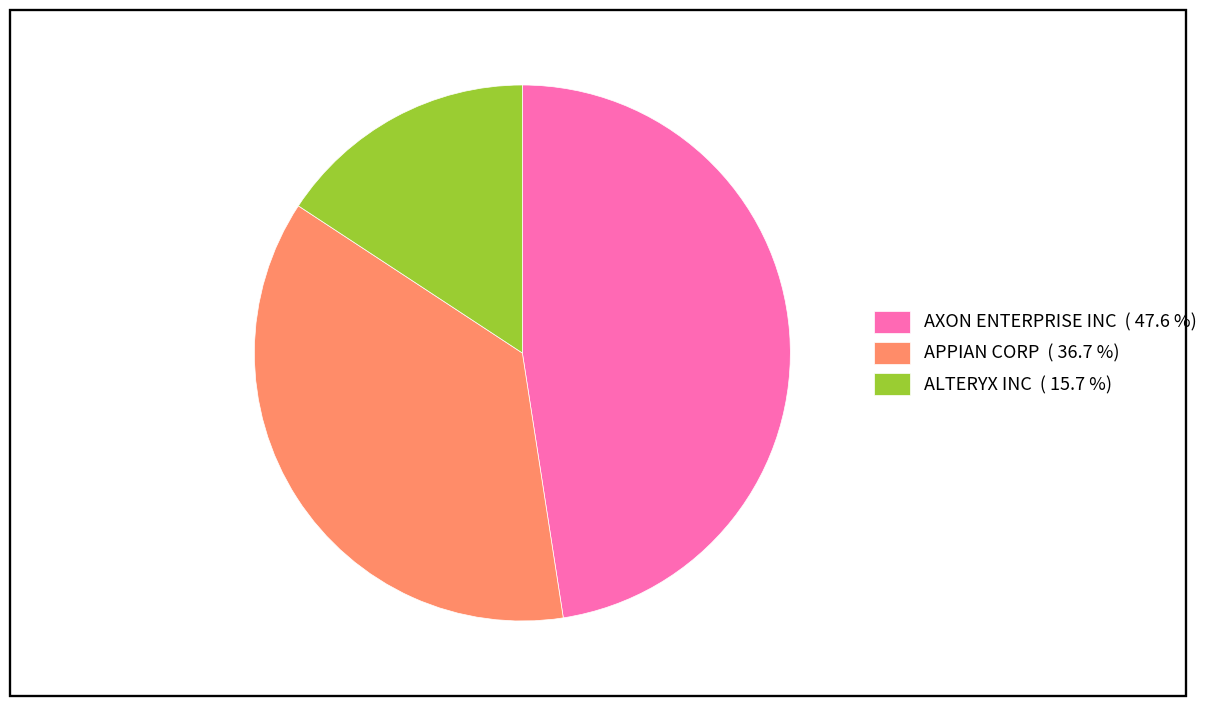

How many segments does this pie chart have?

3